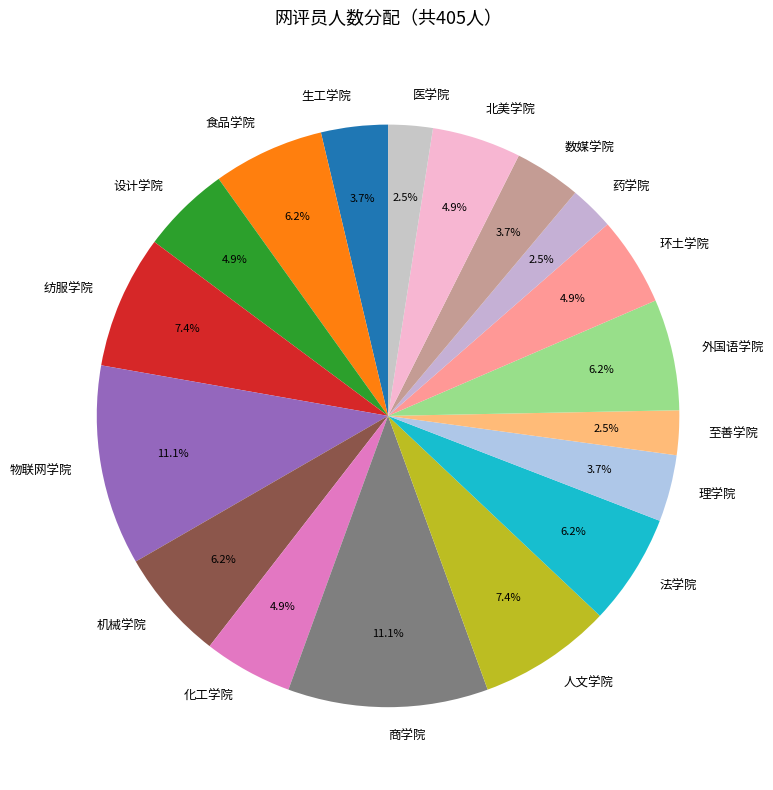

Does 设计学院 represent more than half of the total?

No